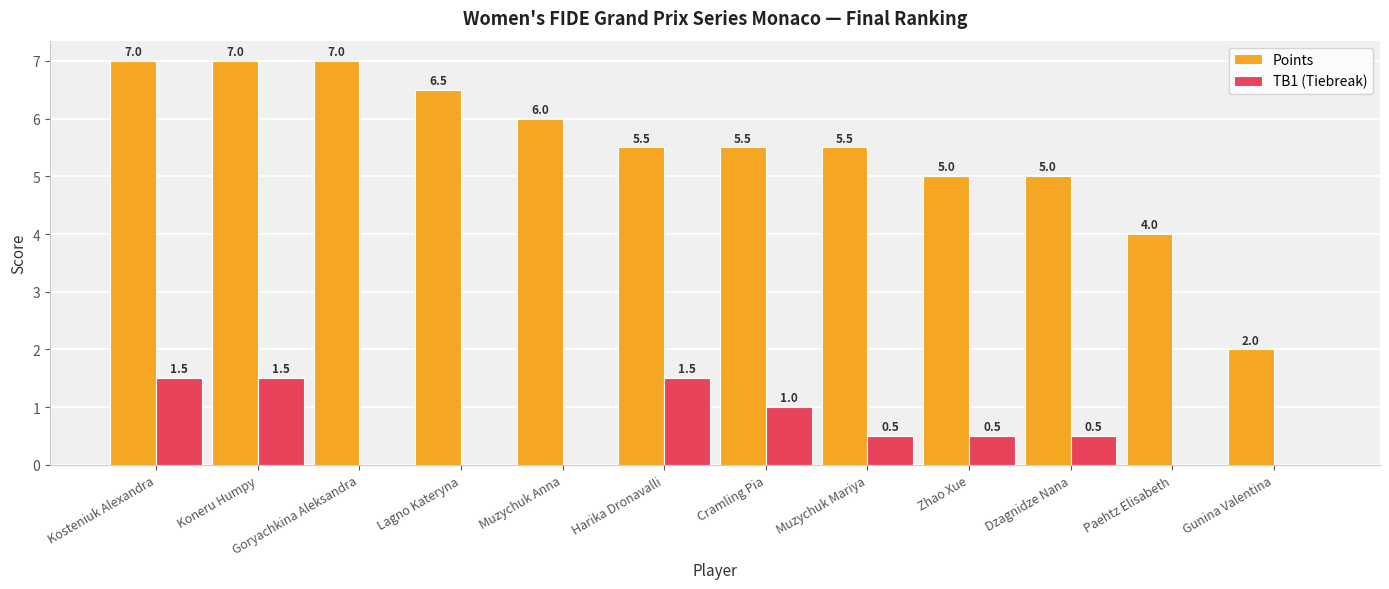

Which series changed the most between Muzychuk Anna and Paehtz Elisabeth?

Points